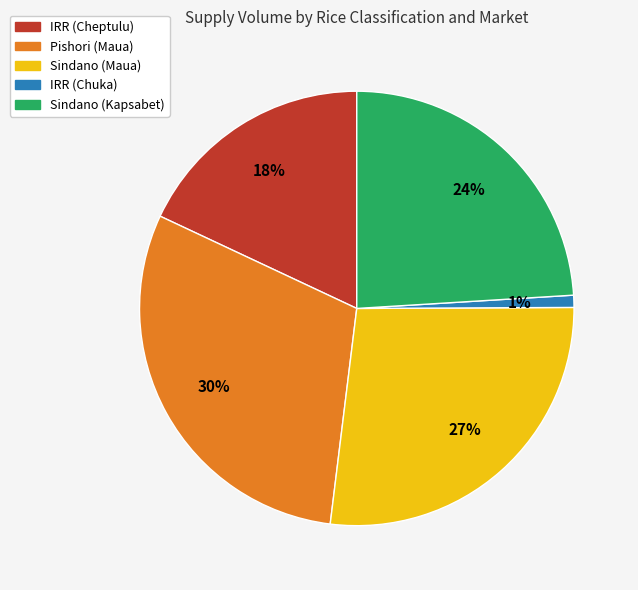

Between IRR (Cheptulu) and Pishori (Maua), which is larger?

Pishori (Maua)